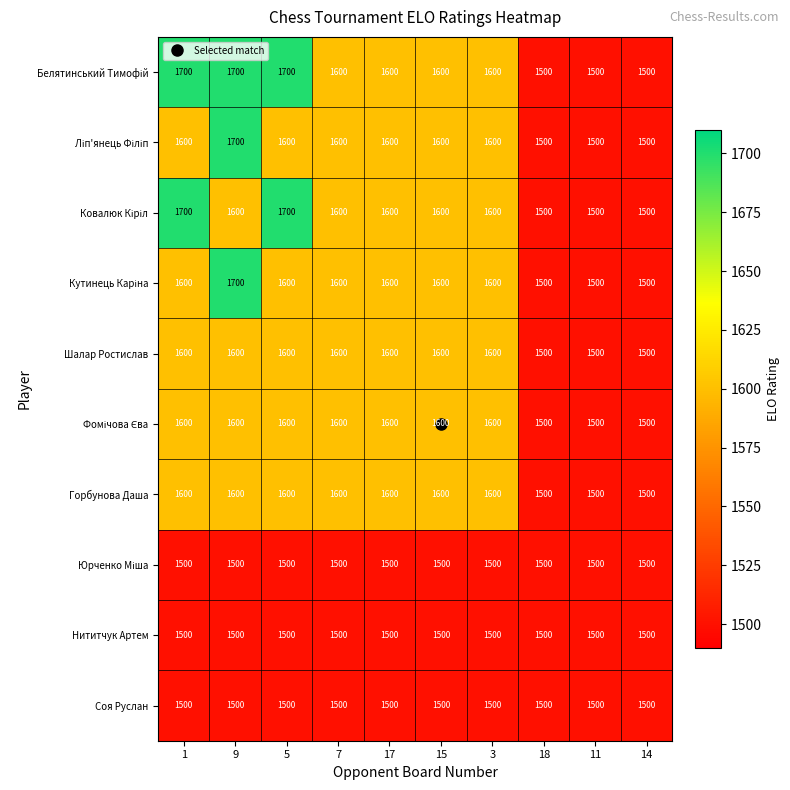

What is the minimum value shown in the chart?

1500